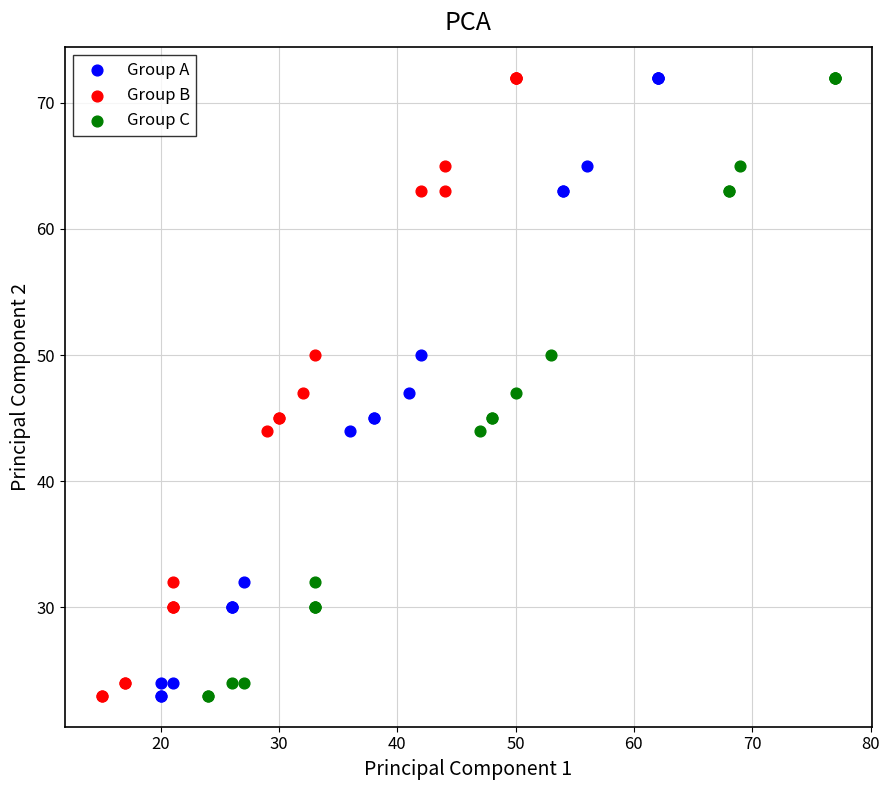

What are all the series names shown in the legend?

Group A, Group B, Group C